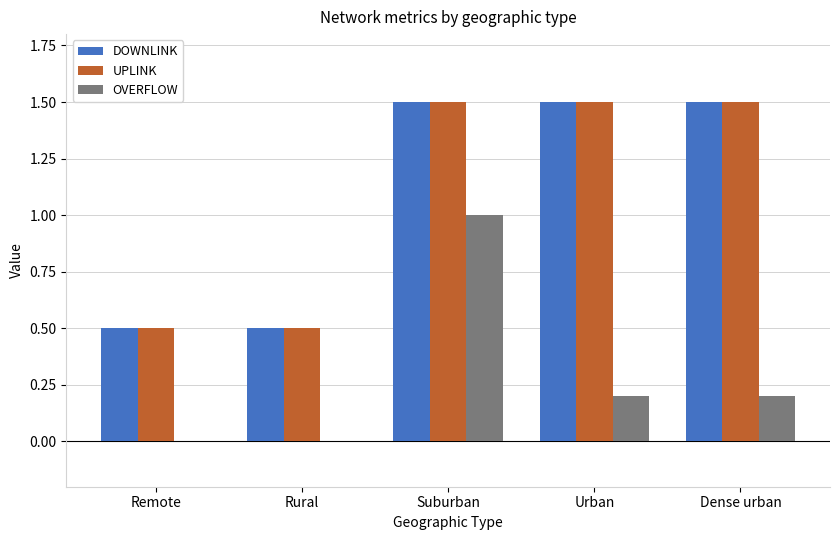

How many data points does each series have?

5